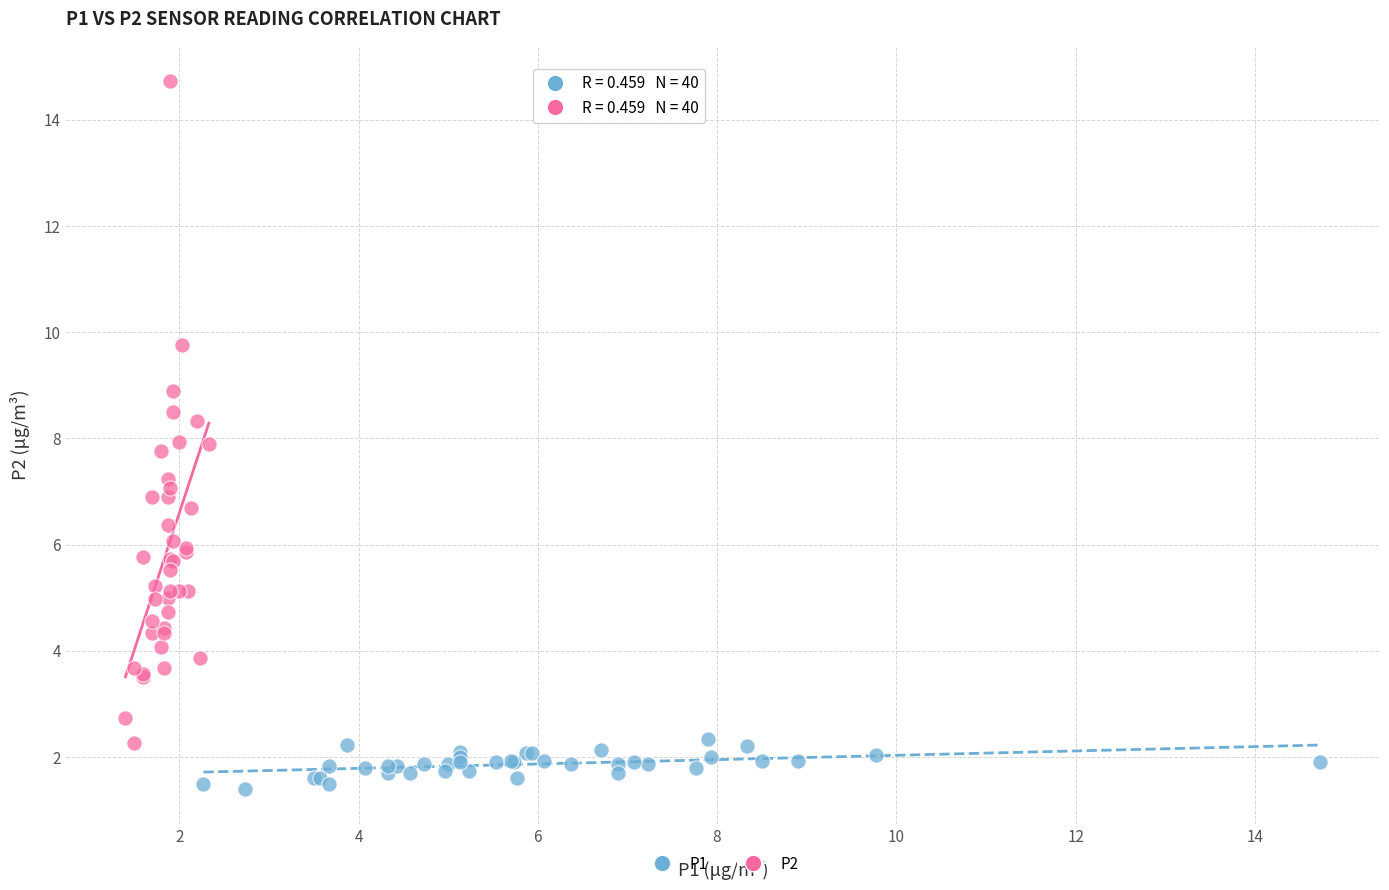

Which series contains the lowest Y value?

P1